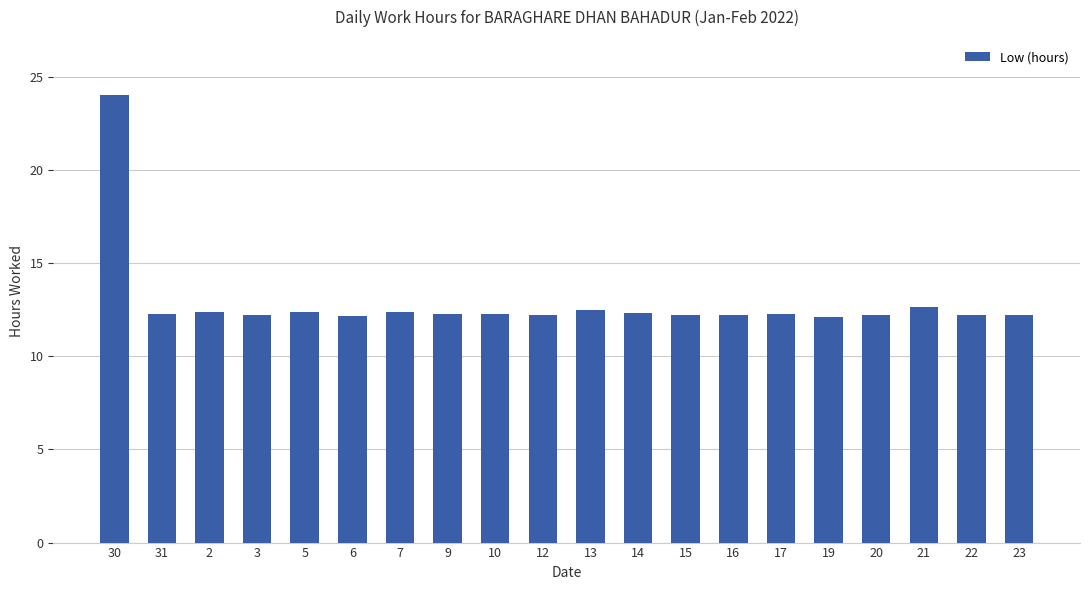

Approximately how many times larger is the value at 17 compared to 9?

1.0